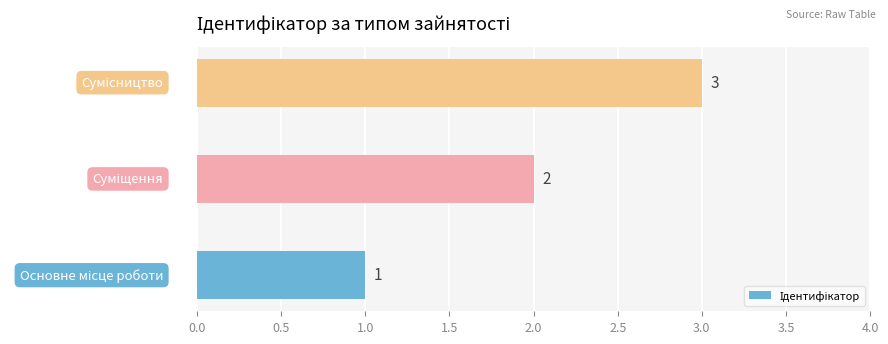

What is the average value?

2